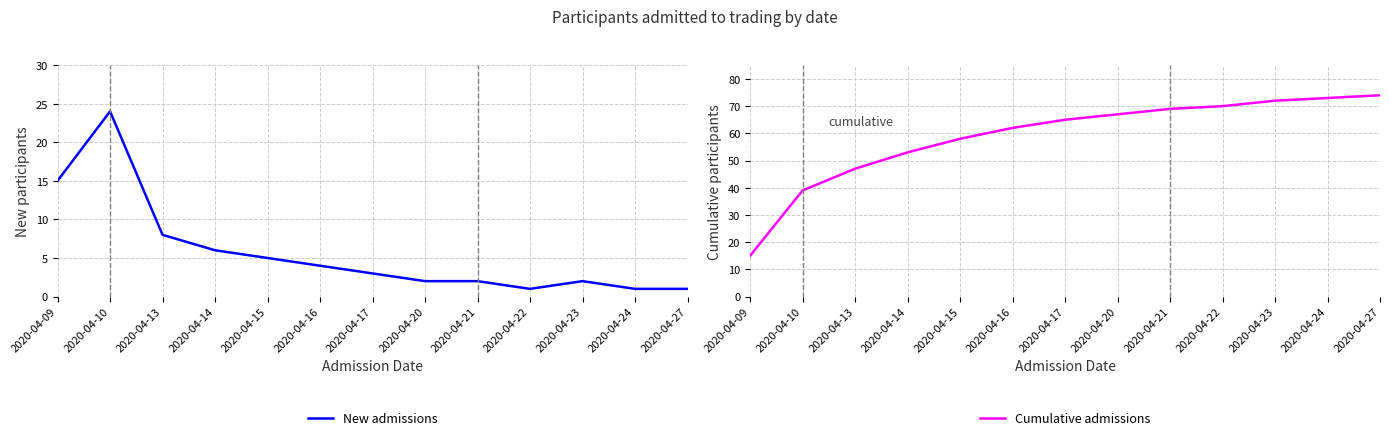

What is the spread (max minus min) of values at 2020-04-27?

73